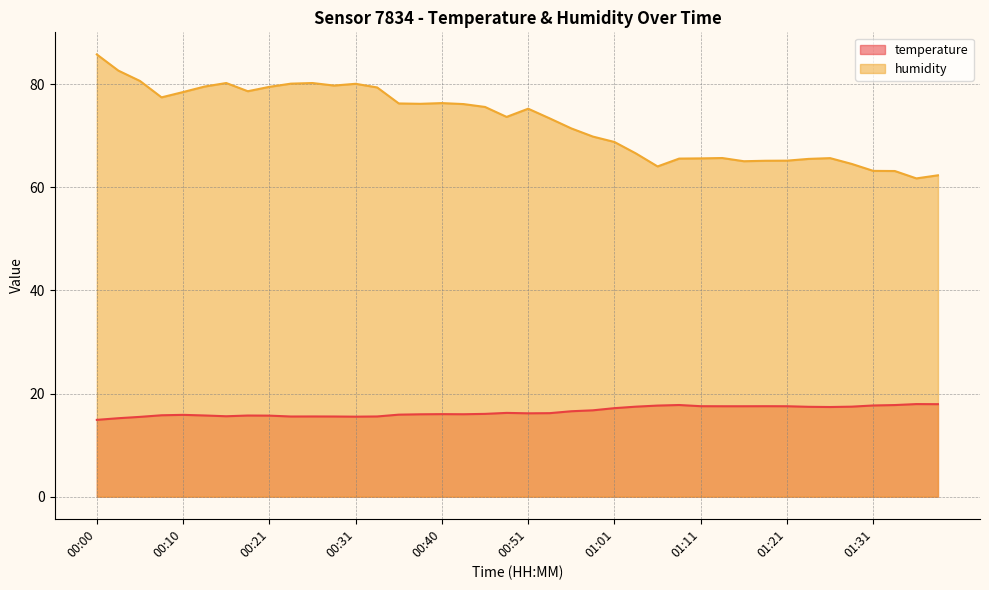

True or false: temperature has a value of 16.2 at 00:48.

True